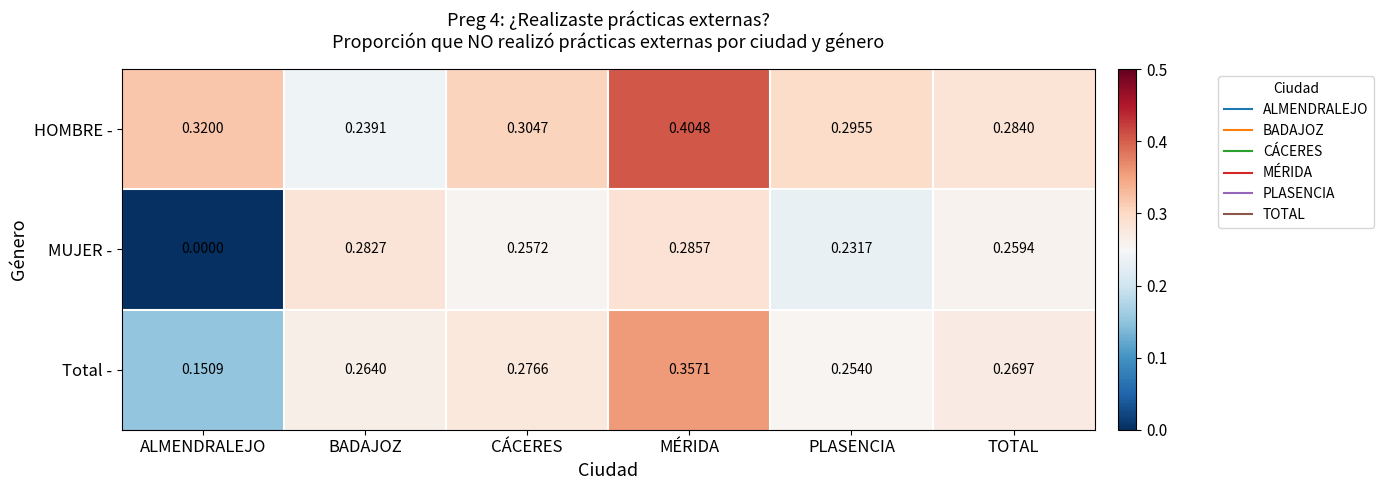

Where is MUJER - nearest to the value 0?

ALMENDRALEJO